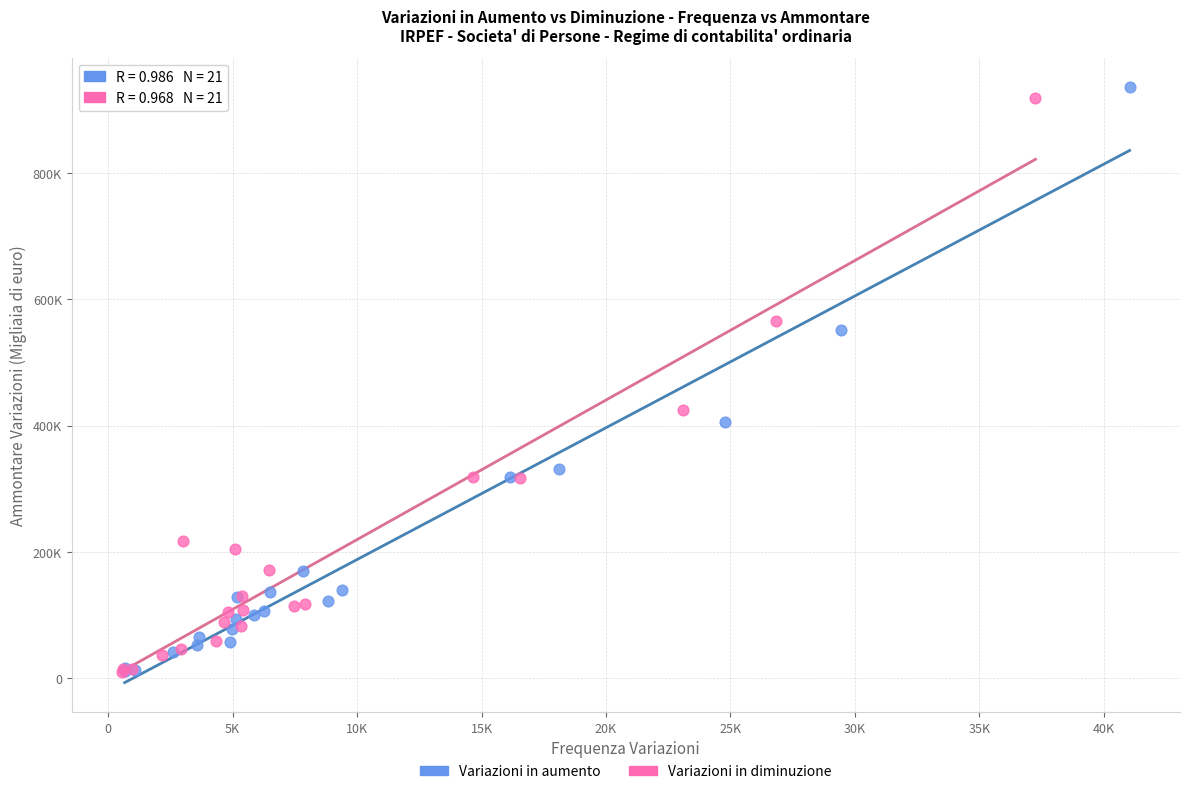

Which series has the largest Y range (max minus min)?

Variazioni in aumento